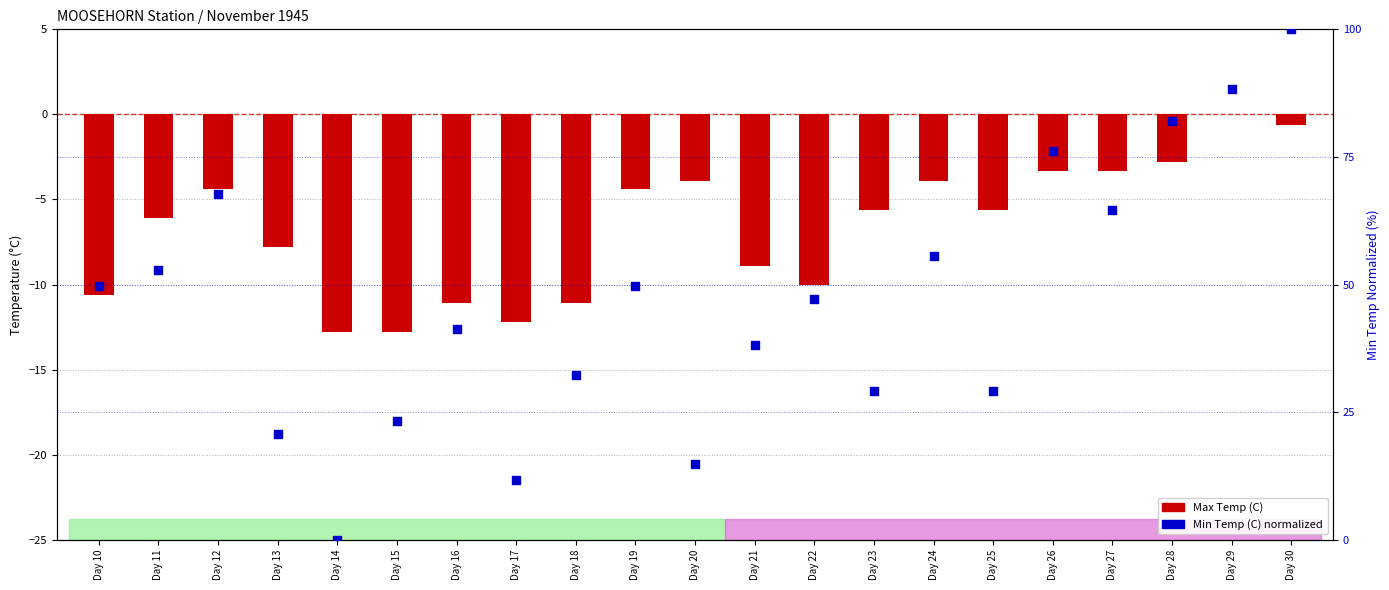

Is the value of Max Temp (C) at Day 11 greater than the value of Min Temp (C) at Day 14?

No